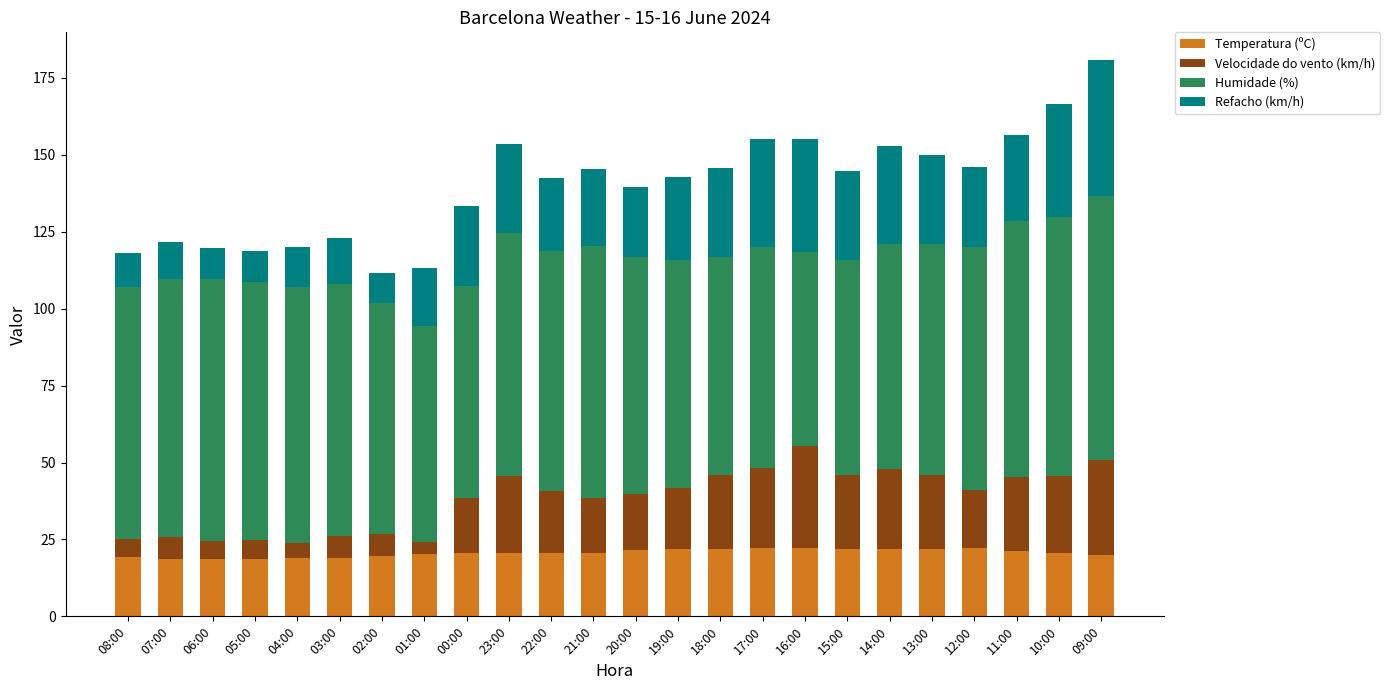

True or false: Temperatura (ºC) has a value of 5.0 at 15:00.

False